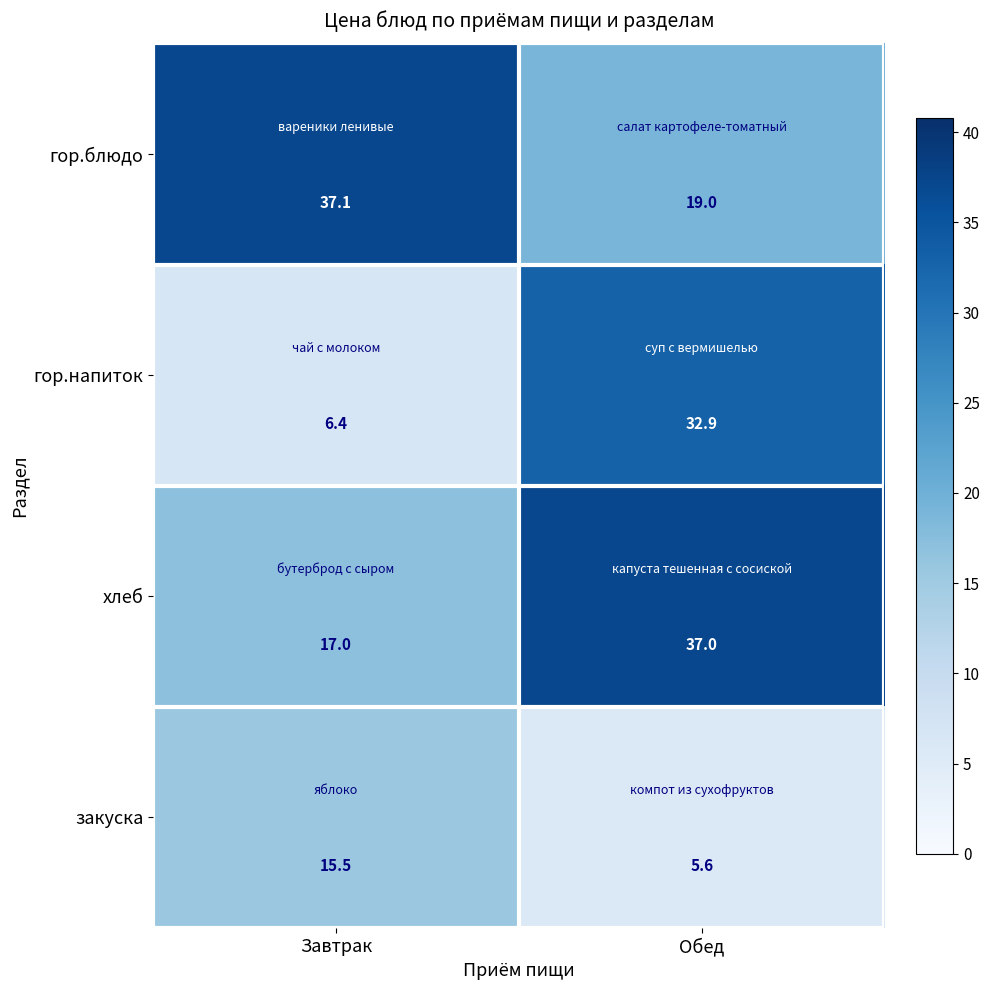

Which series has the largest range (max minus min)?

гор.напиток